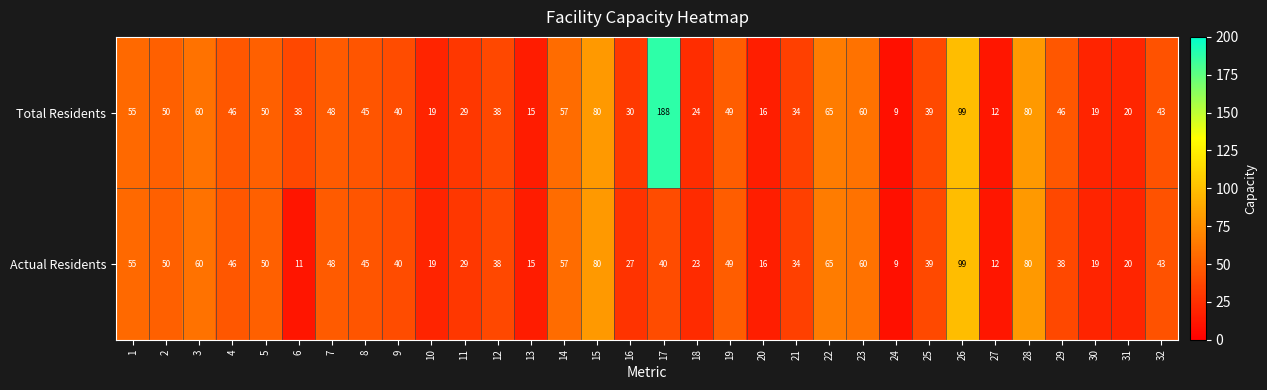

Rank the series by their average value, from highest to lowest.

Total Residents, Actual Residents